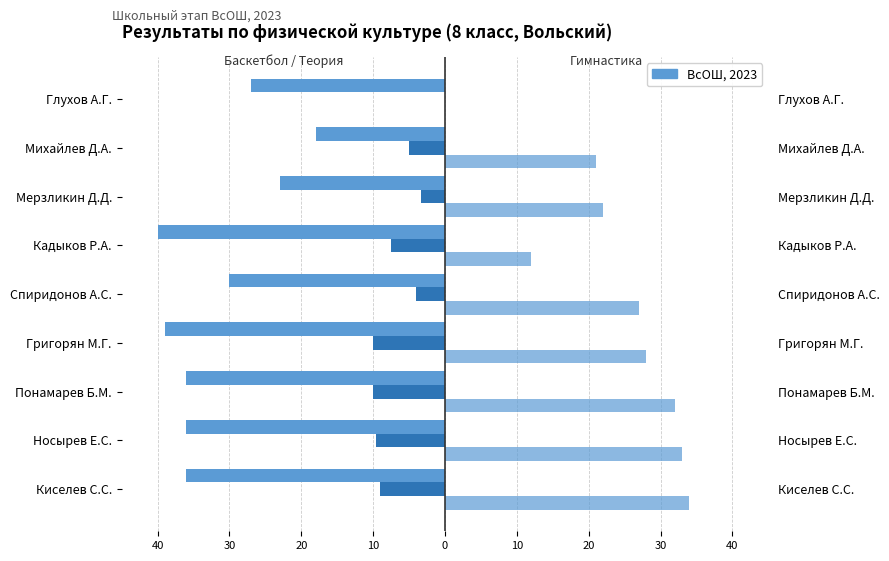

Between Носырев Е.С. and Григорян М.Г., which series saw the biggest shift?

Практика Гимнастика